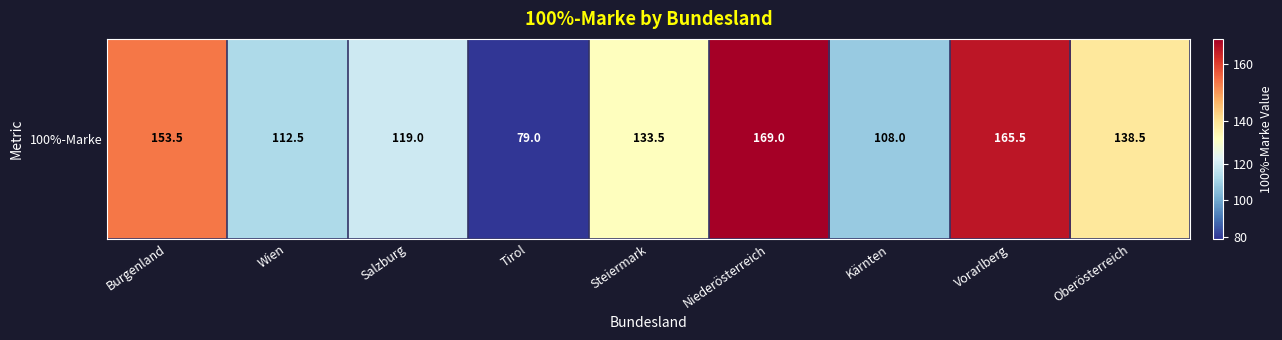

What is the greatest value displayed?

169.0